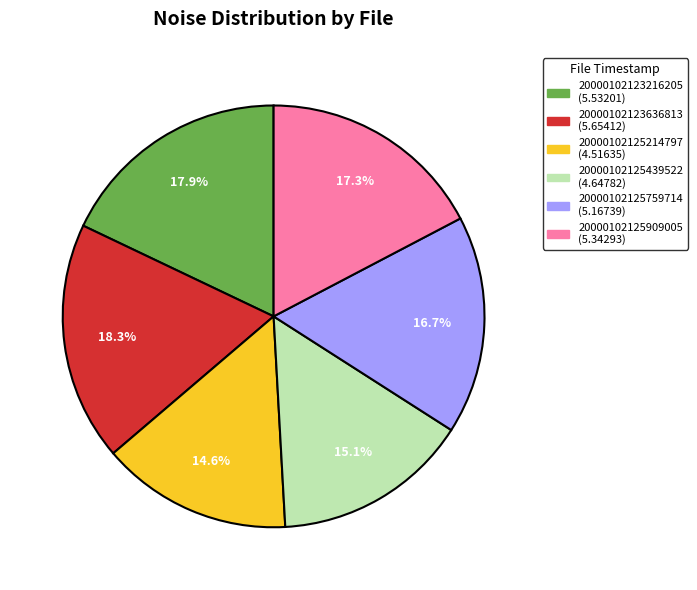

To the nearest percent, what is the difference between the largest and smallest slice percentages?

4%